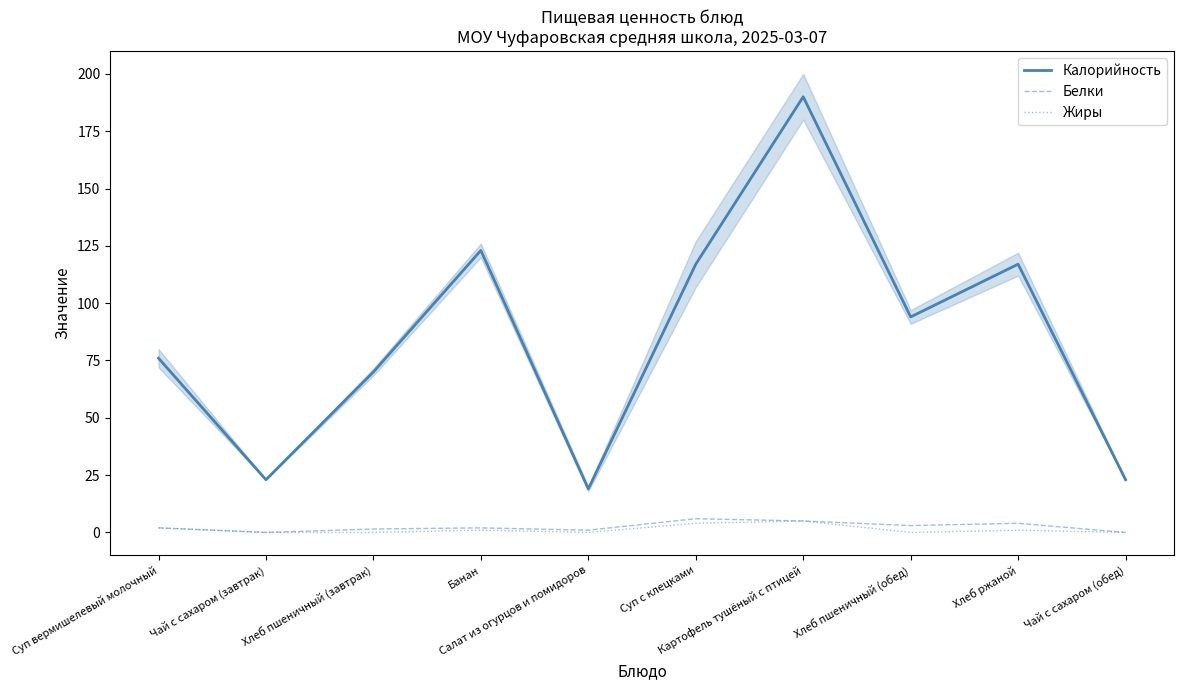

How many positive values does the Белки series have?

8